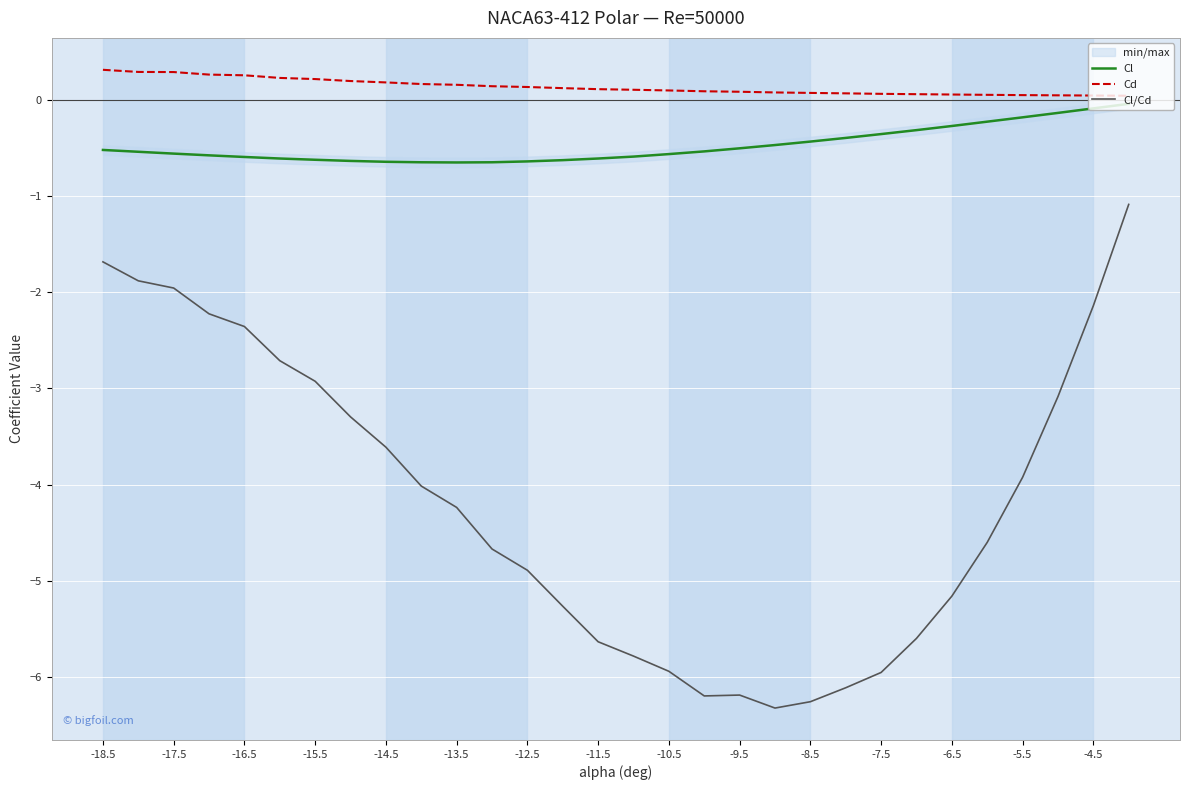

Is it true that Cl/Cd equals -3.8 at -4.5?

False